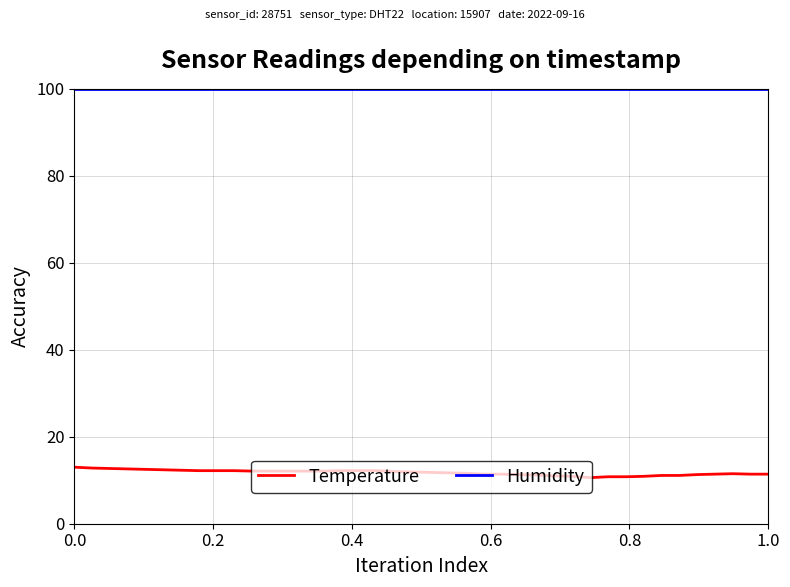

True or false: Humidity and Temperature cross at least once.

False